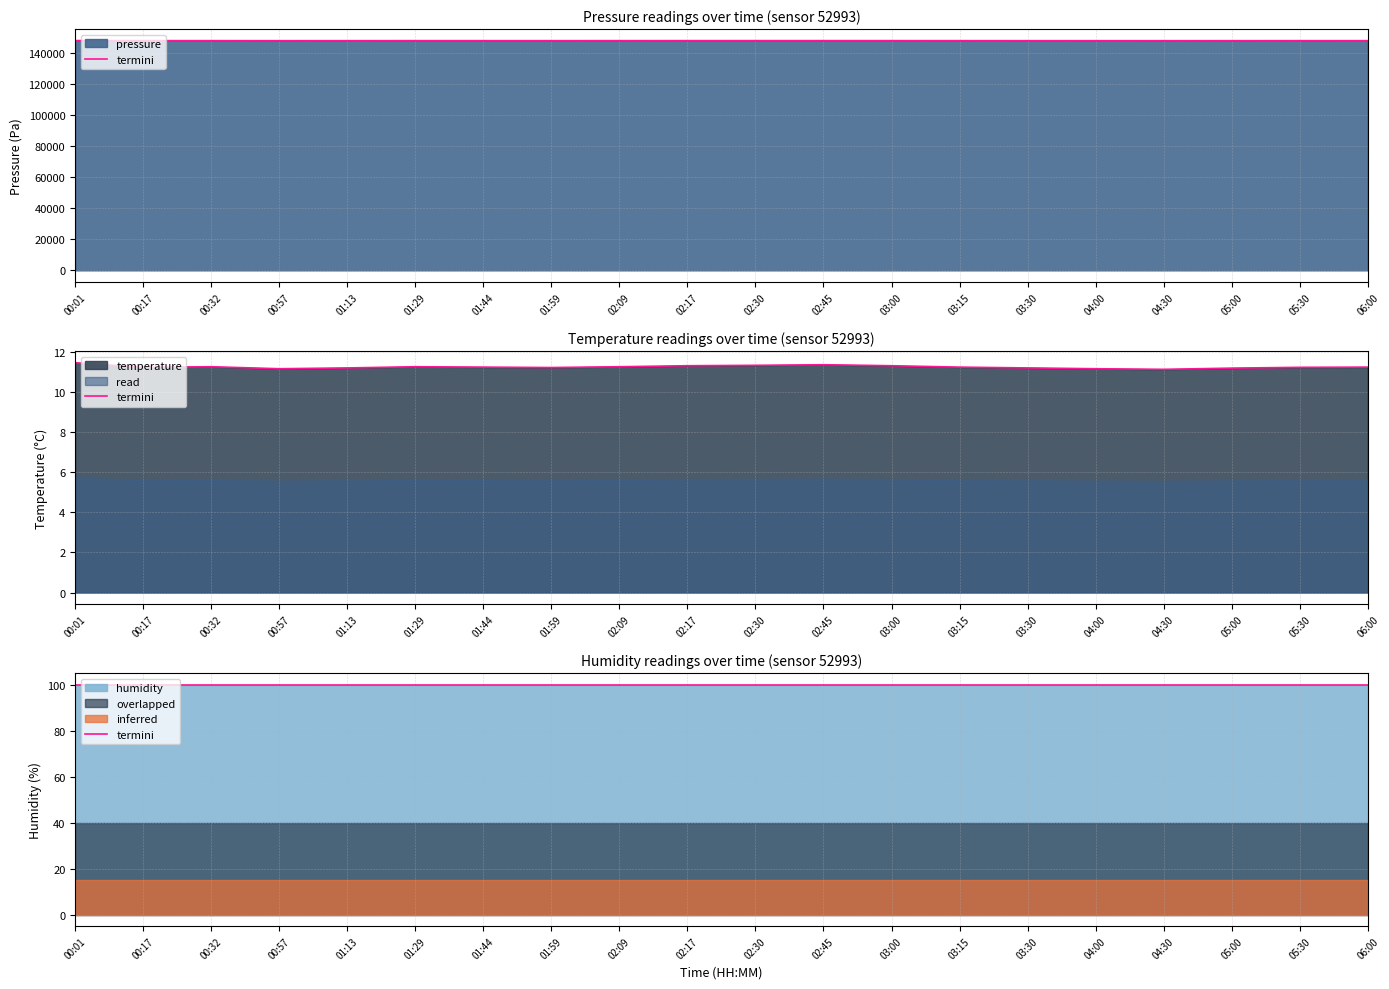

What is the value of the pressure point at the 19th from the left?

147697.9